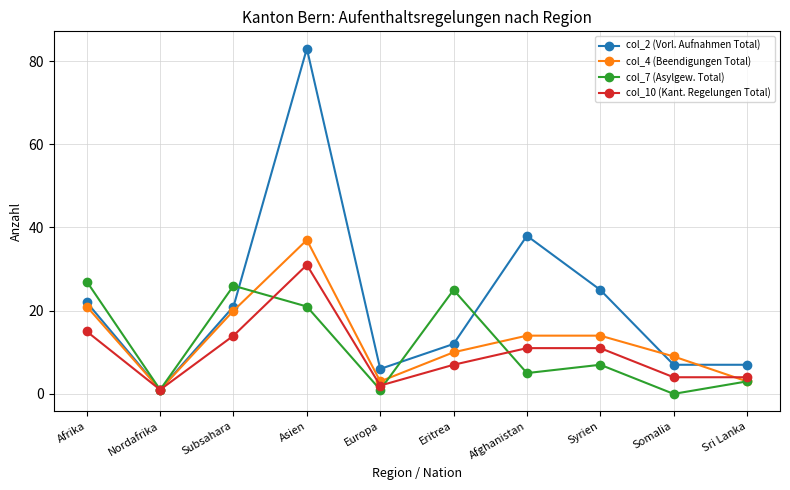

True or false: col_10 (Kant. Regelungen Total) has more than 0 interior local peaks.

True